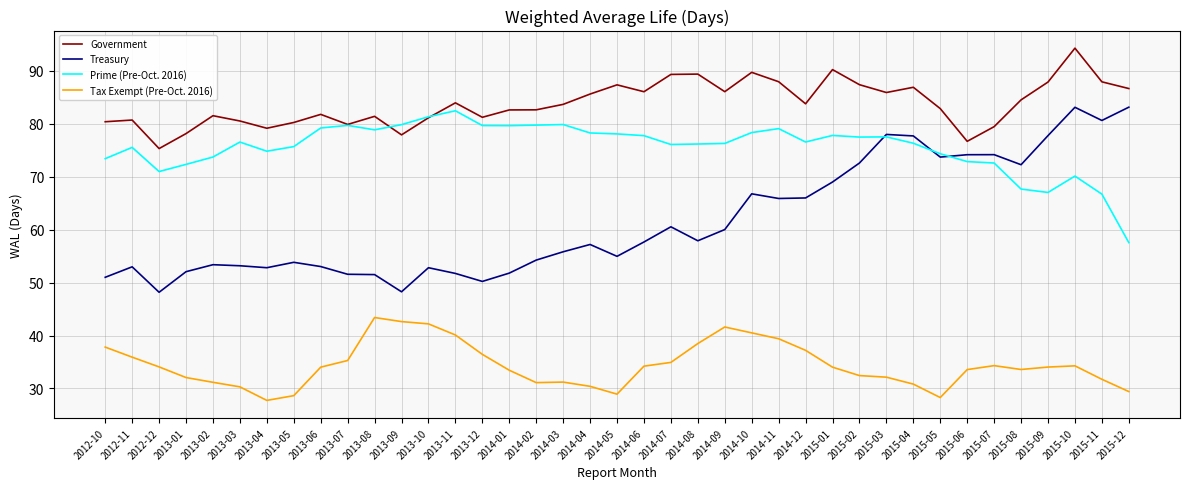

True or false: Tax Exempt (Pre-Oct. 2016) and Treasury cross at least once.

False